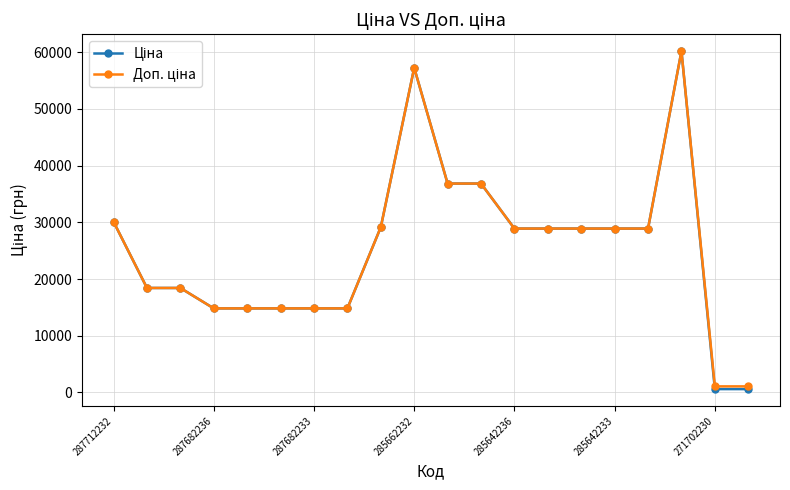

What is the total value across all series at 285642236?

57803.3